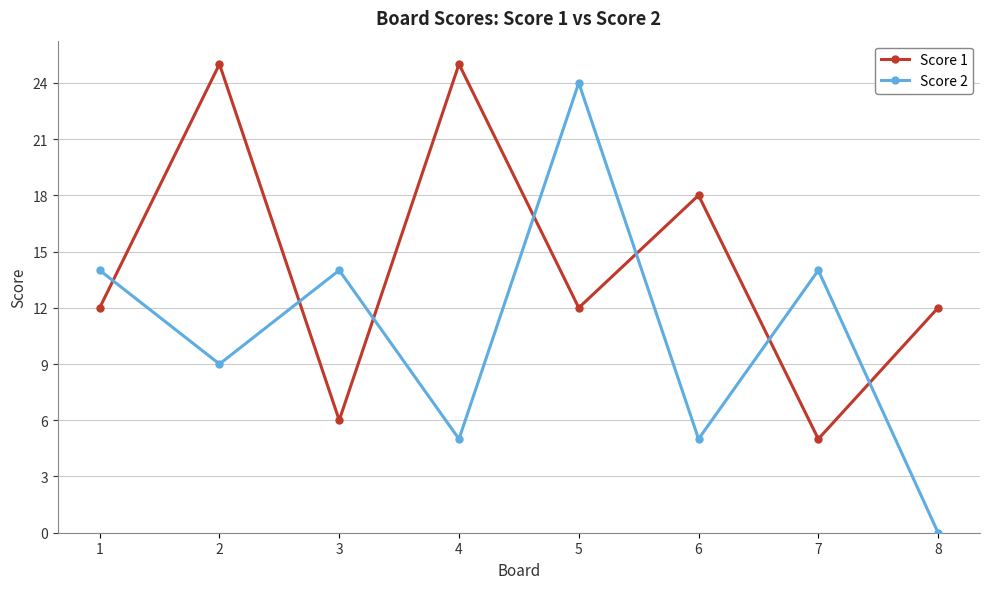

Rank the series at 4 from highest to lowest value.

Score 1, Score 2